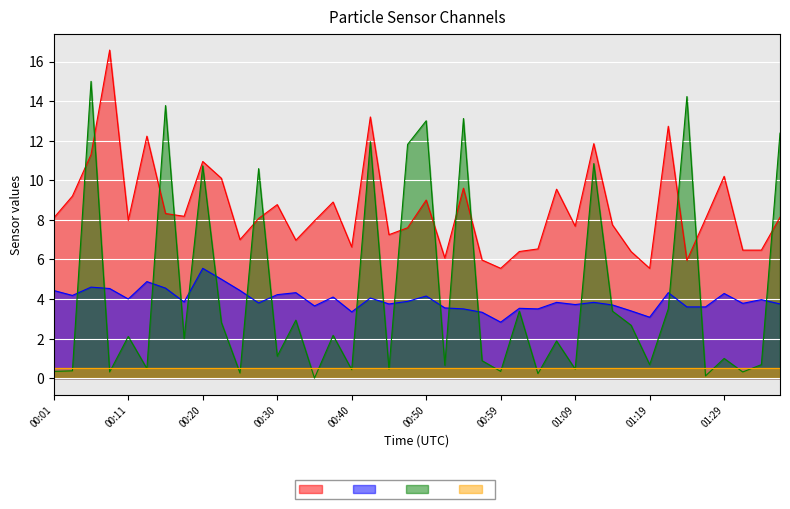

The SDS_P1 series shows 13.4 at 01:36. True or false?

False